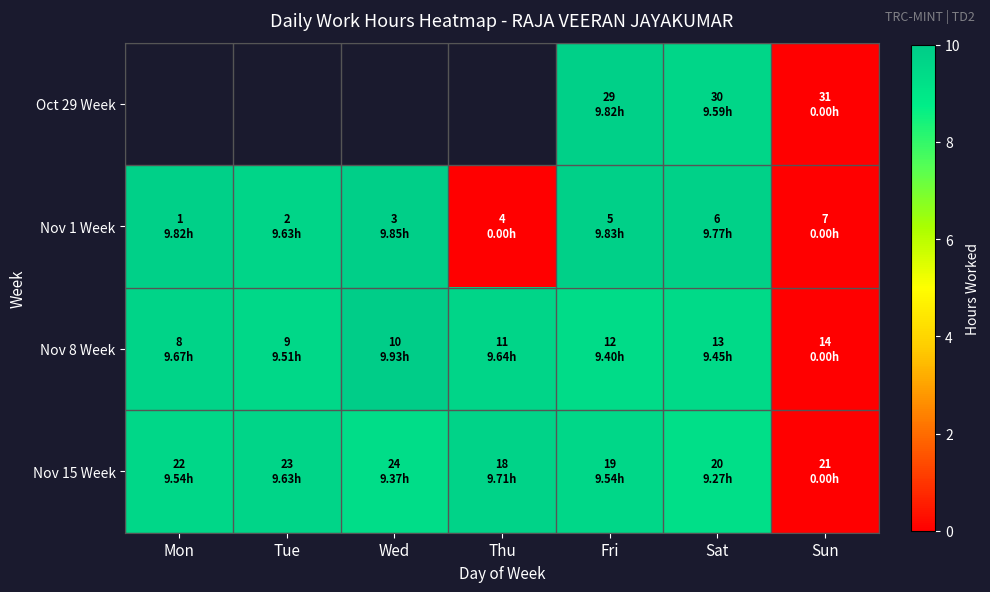

Is the value of Nov 8 Week at Sun greater than the value of Nov 15 Week at Mon?

No